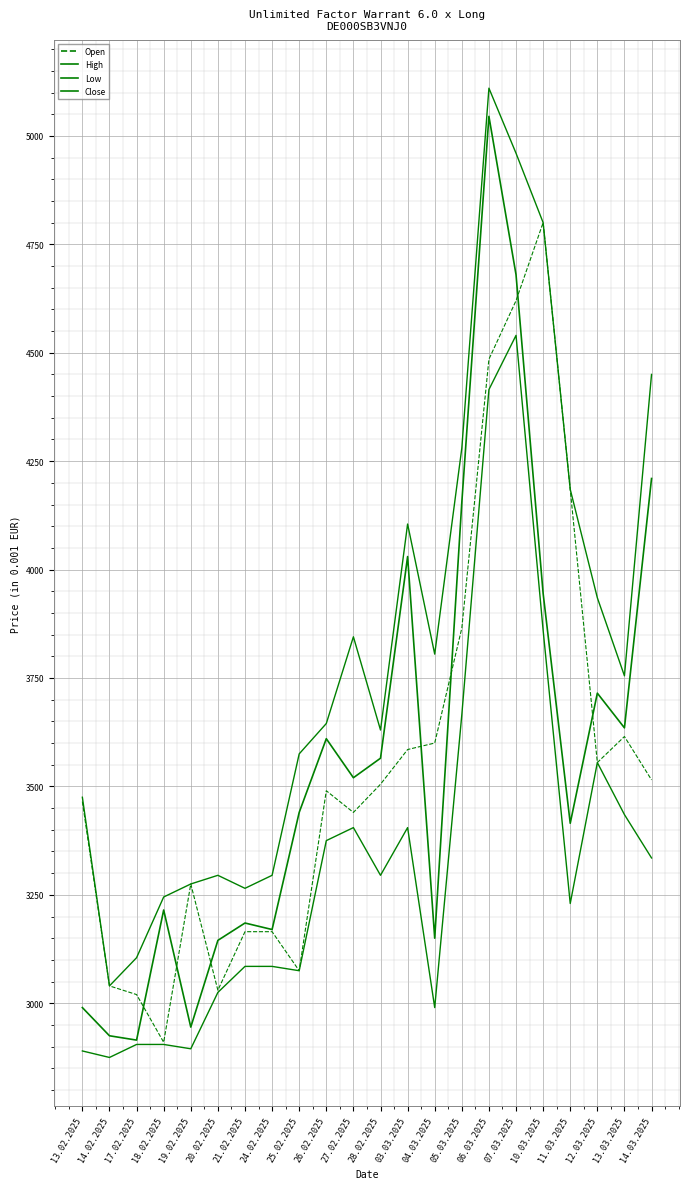

Does the chart display data point markers on the line(s)?

No